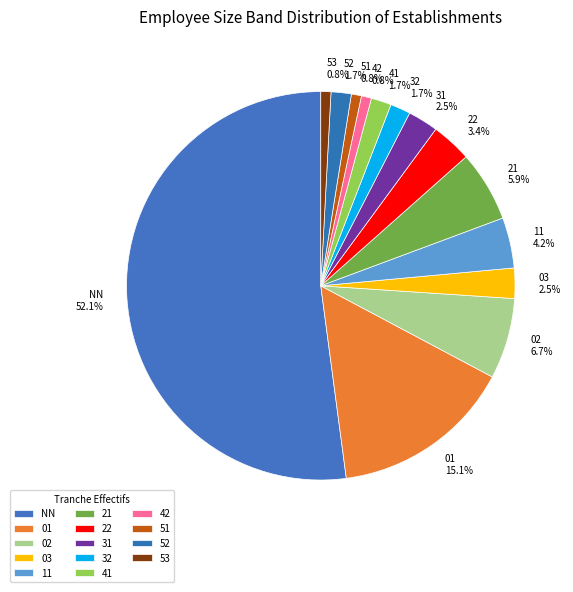

What is the ratio of the value at 31 to the value at 02?

0.4